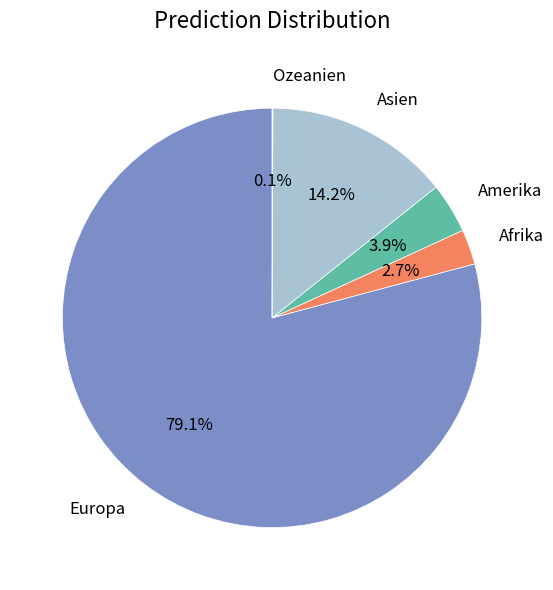

Does any single category account for the majority?

Yes